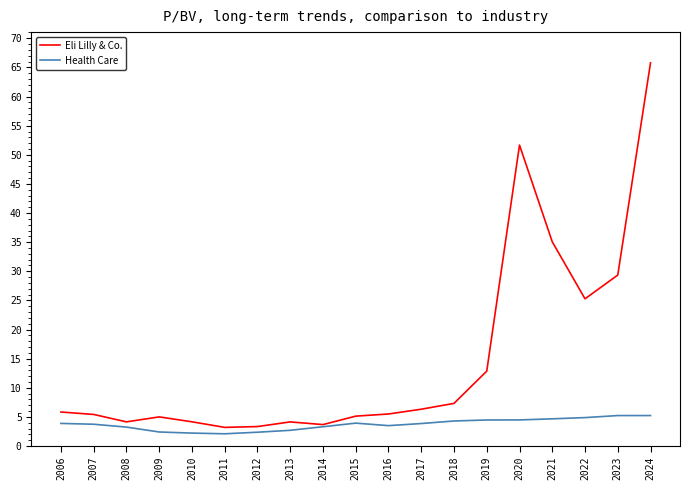

What is the spread (max minus min) of values at 2013?

1.4